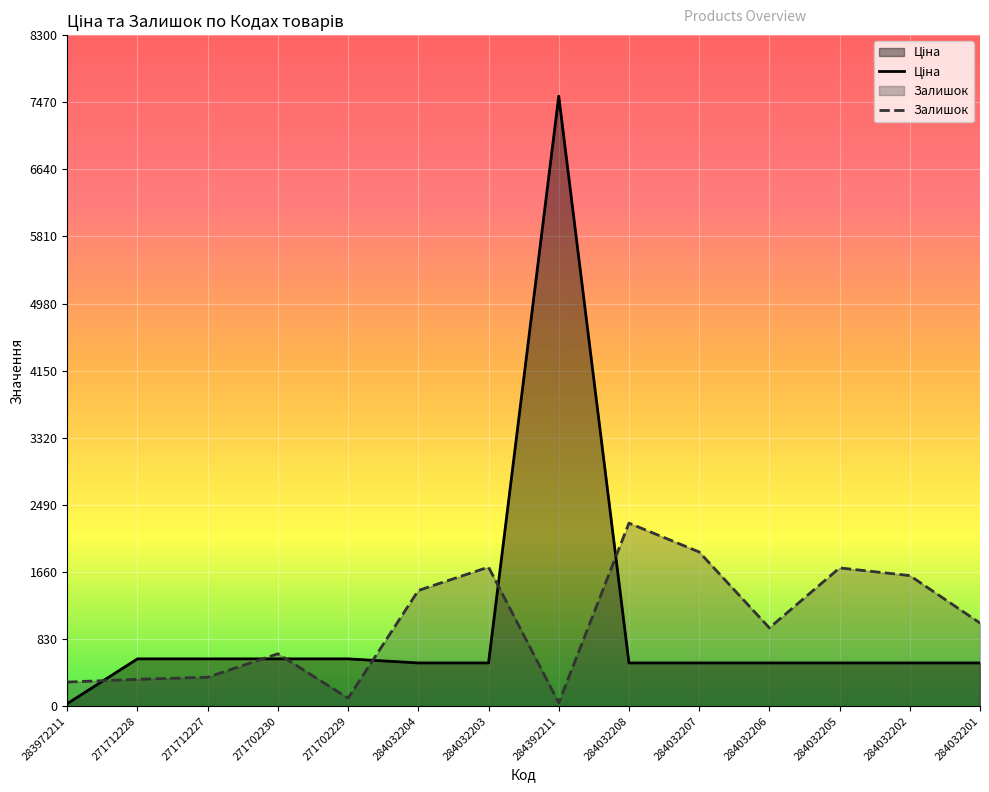

At which category does Залишок reach its first local peak?

271702230